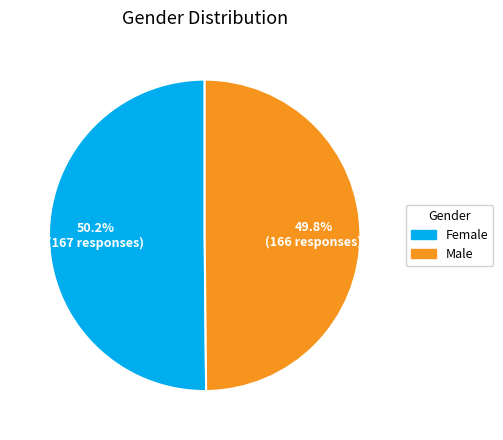

How many segments does this pie chart have?

2